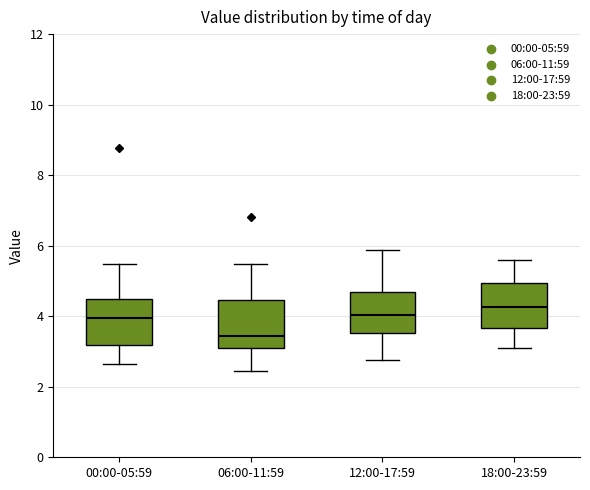

Reading left to right, transcribe this box plot: for each box, give where its median line is, the range the box spans, and where its two whiskers end, as read against the y-axis. The values are not printed on the chart, so give them approximately, as read against the axis.

00:00-05:59: median 4.0, box 3.2 to 4.4, whiskers 2.6 to 5.4
06:00-11:59: median 3.4, box 3.0 to 4.4, whiskers 2.4 to 5.4
12:00-17:59: median 4.0, box 3.6 to 4.6, whiskers 2.8 to 5.8
18:00-23:59: median 4.2, box 3.6 to 5.0, whiskers 3.2 to 5.6